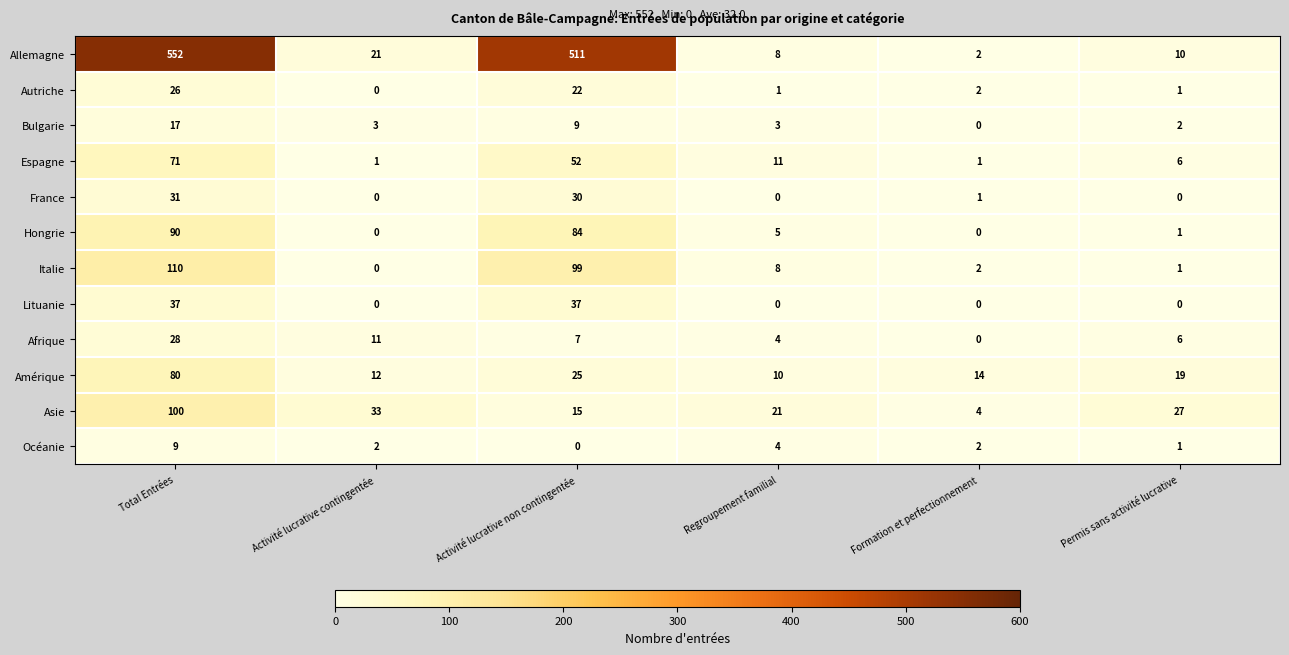

What is the difference between the France values at Formation et perfectionnement and Activité lucrative non contingentée?

29